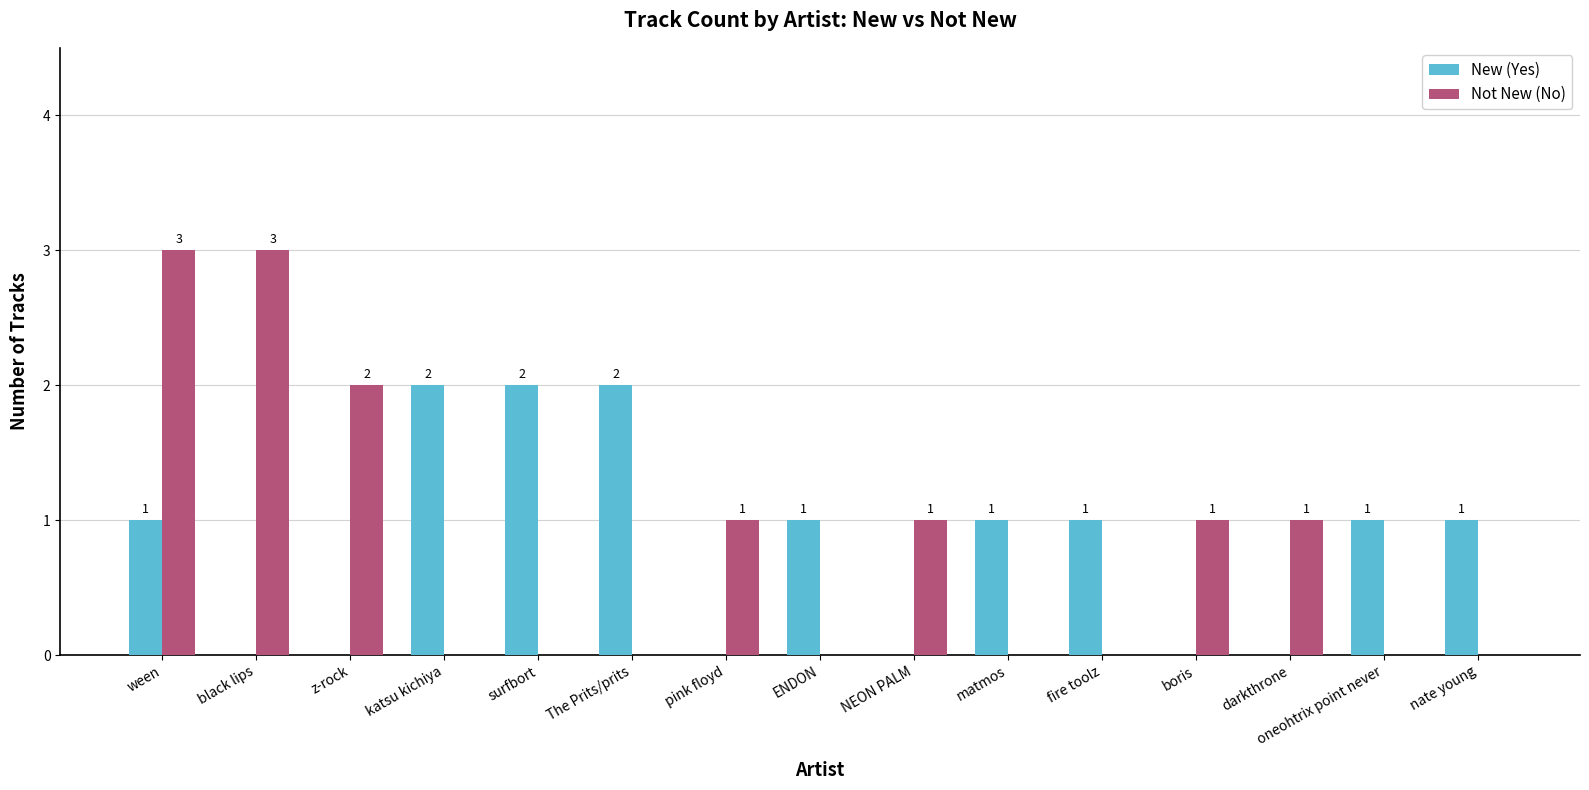

Which series changed the most between katsu kichiya and darkthrone?

New (Yes)